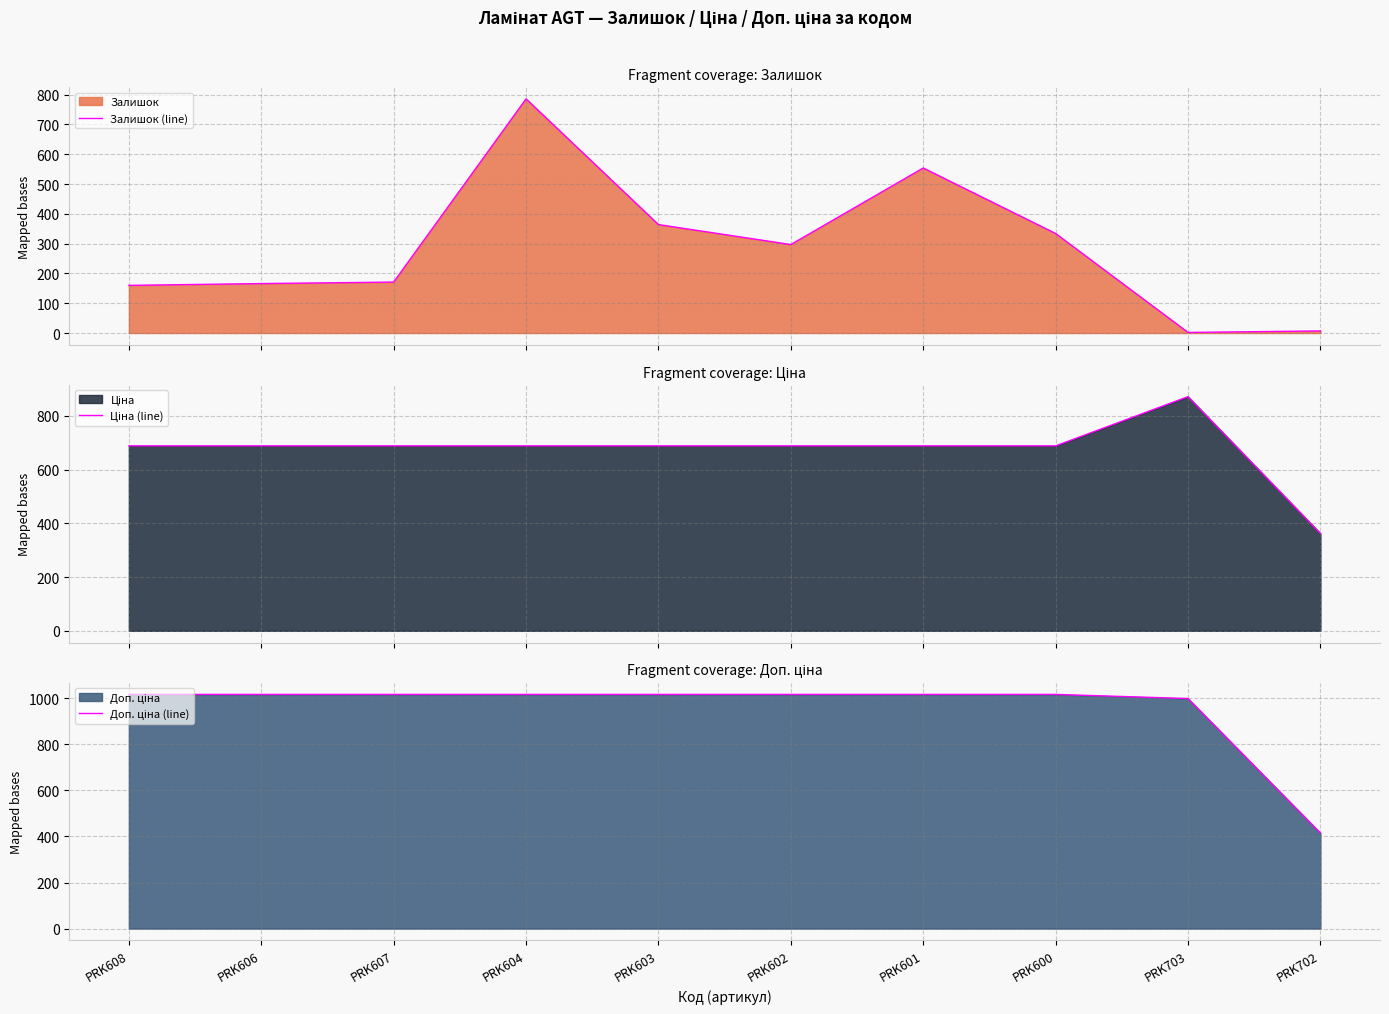

The Ціна (line) series shows 688.7 at PRK608. True or false?

True